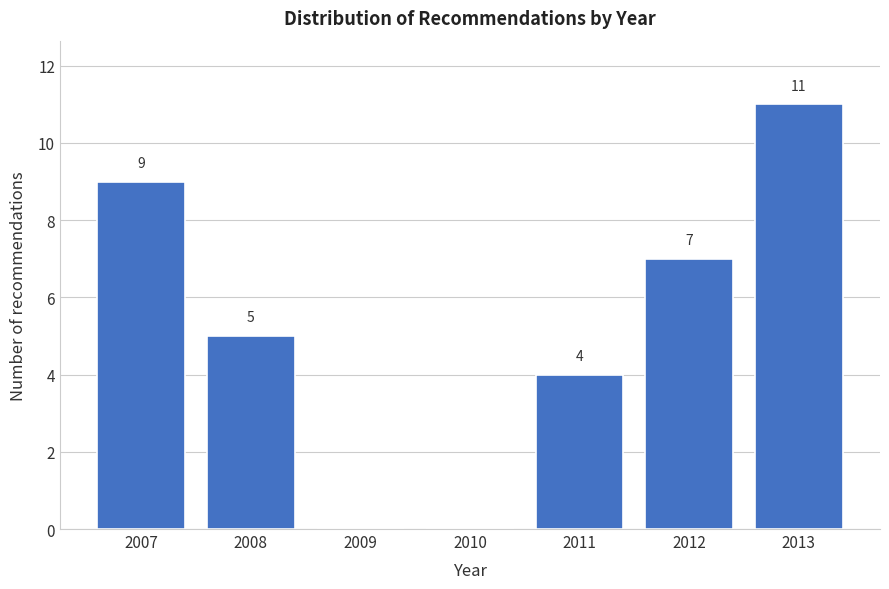

Which range on the x-axis has the tallest bar?

2012.5 to 2013.5